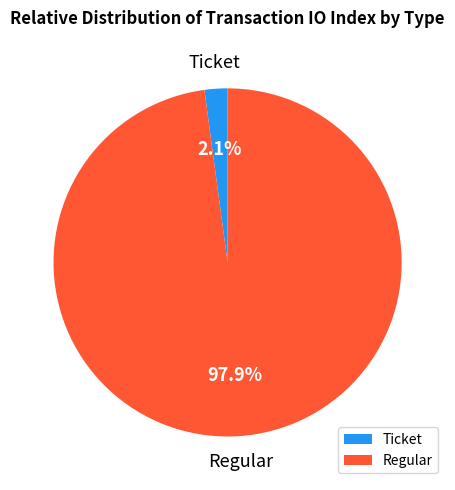

What percentage do Regular and Ticket together represent?

100.0%